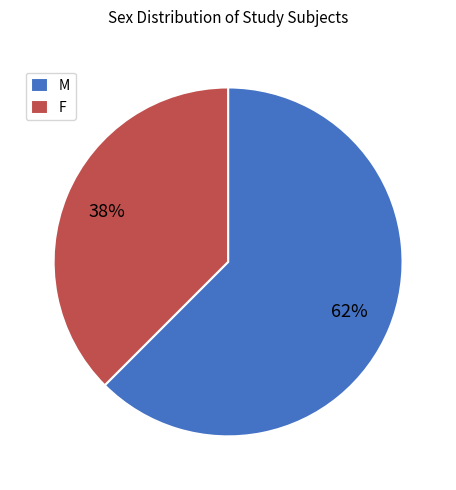

Between M and F, which is larger?

M